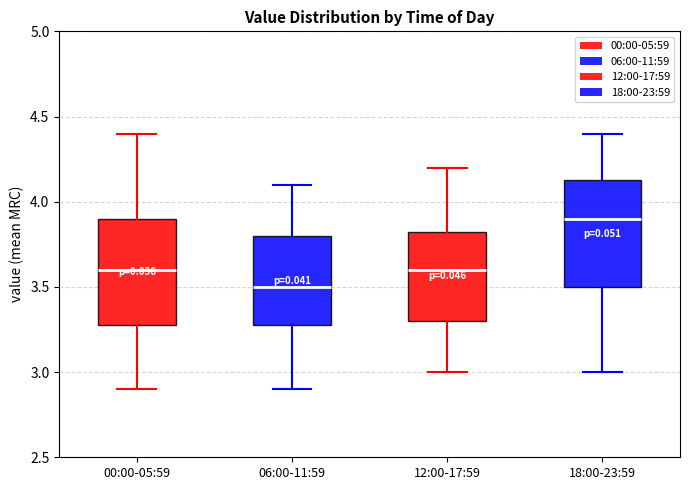

Which box's median line is the lowest?

06:00-11:59